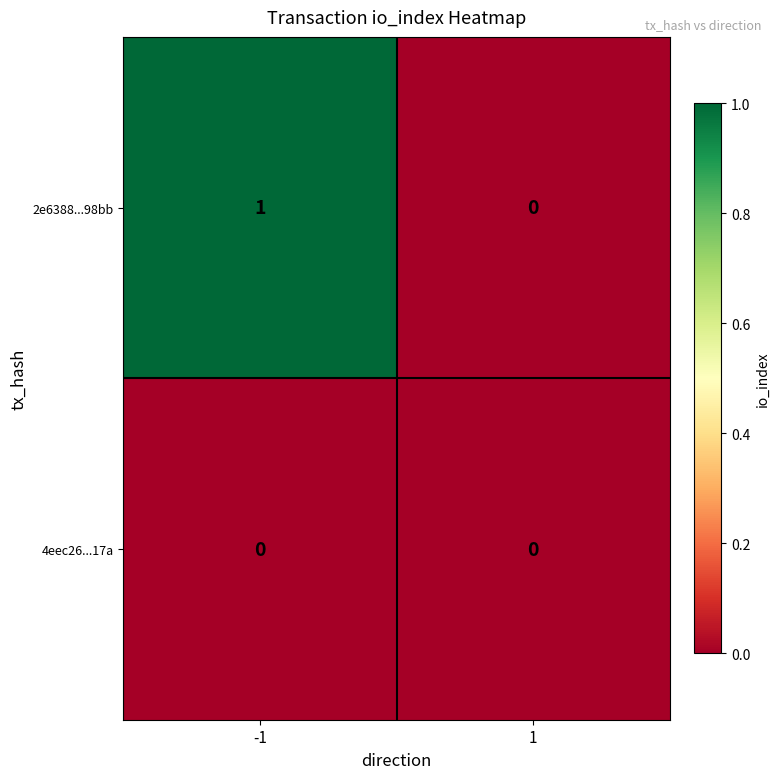

Which series has the largest range (max minus min)?

2e6388...98bb